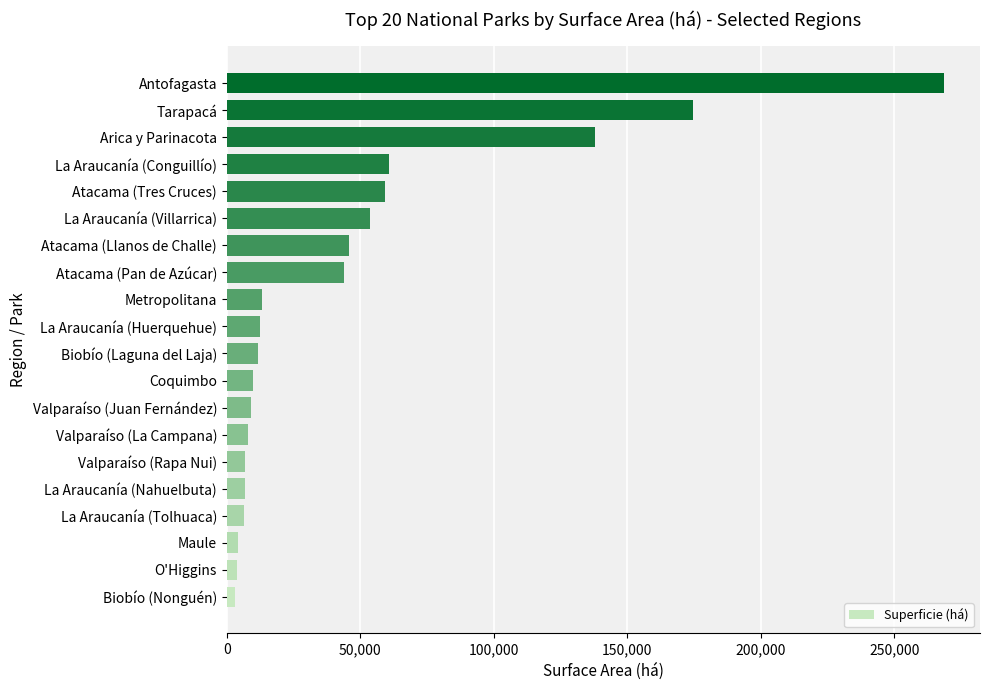

What is the maximum value shown in the chart?

268670.6